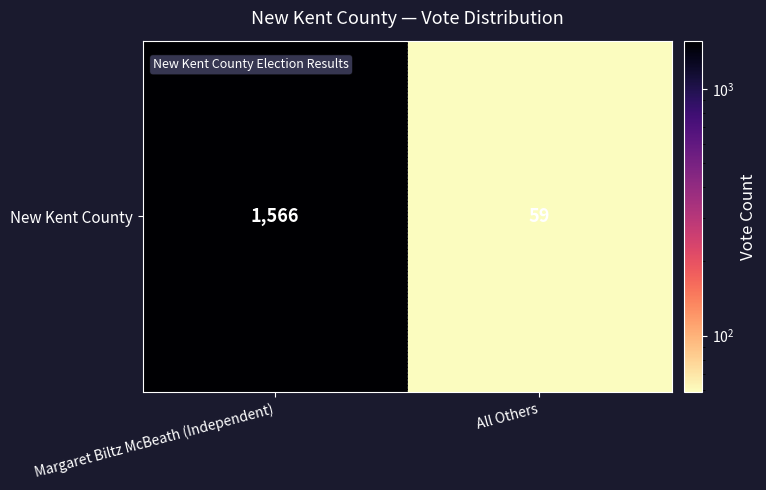

The value at Margaret Biltz McBeath (Independent) is 2760. True or false?

False